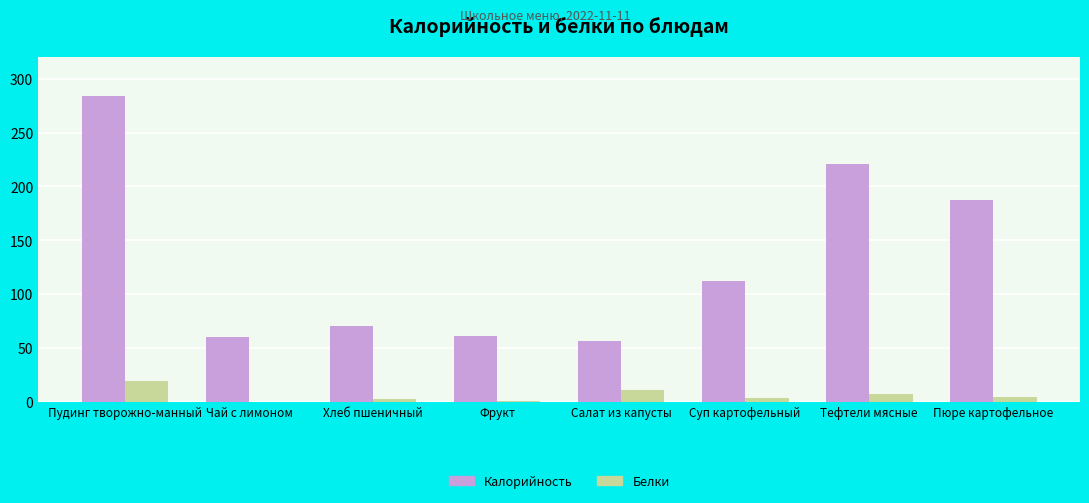

Between Пудинг творожно-манный and Хлеб пшеничный, which series saw the biggest shift?

Калорийность